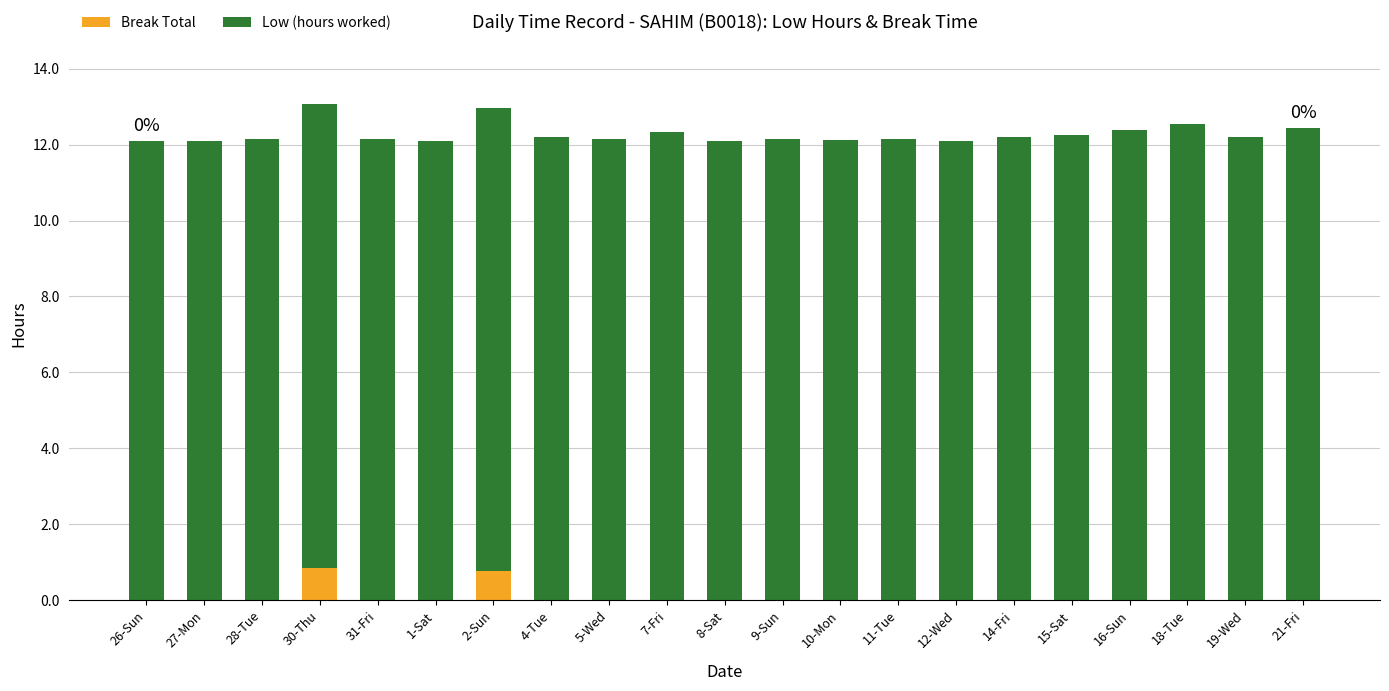

What is the total value across all series at 26-Sun?

12.1